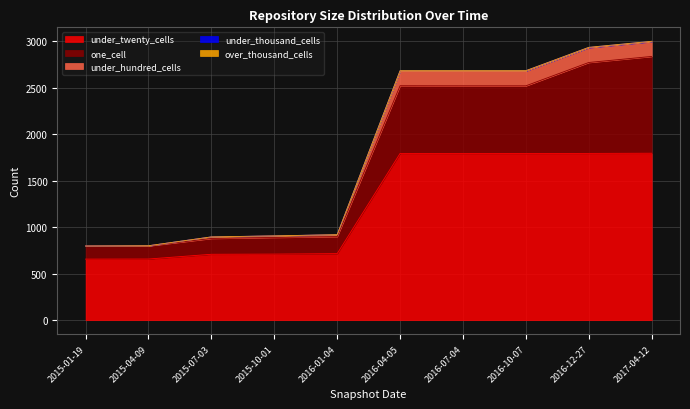

Which category has the highest value in the under_thousand_cells series?

2017-04-12